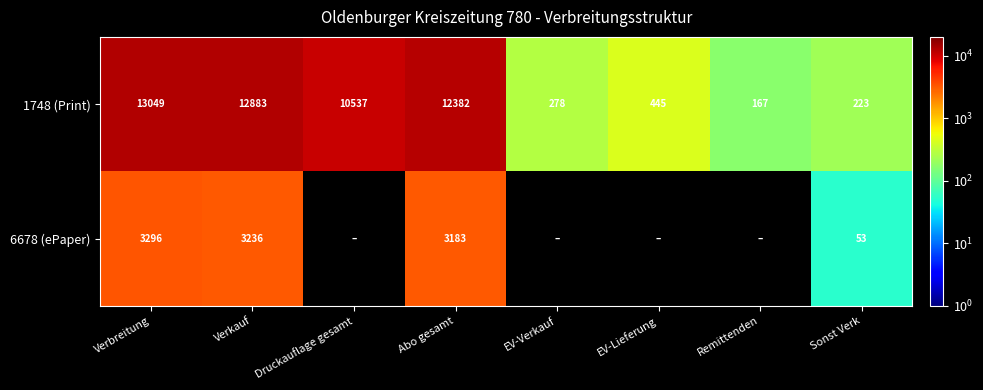

How many distinct data groups are displayed?

2